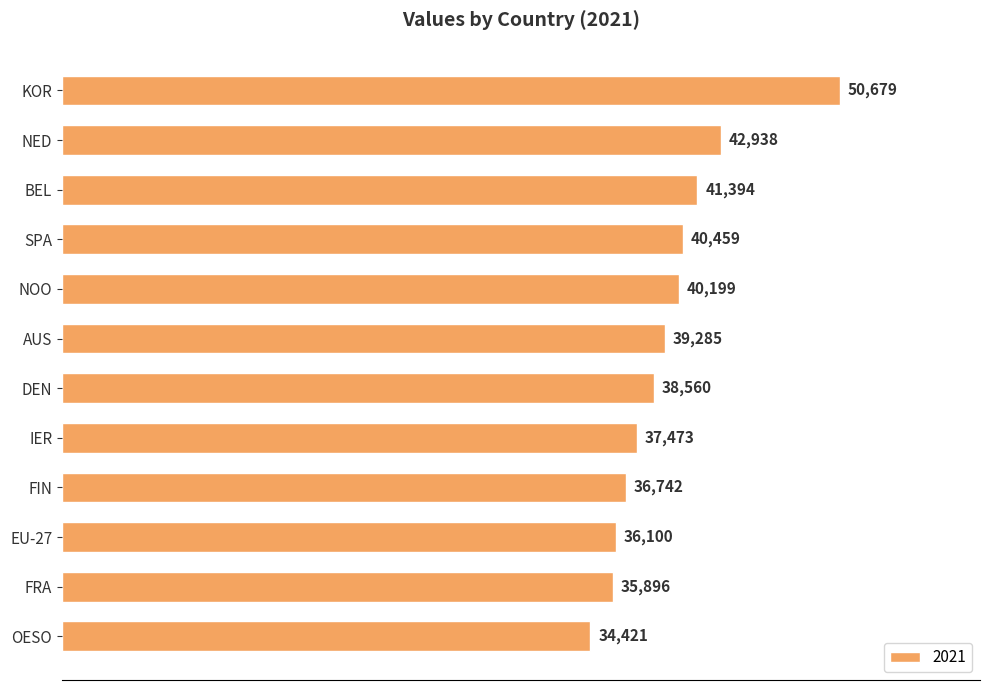

How many values are below 39285?

6